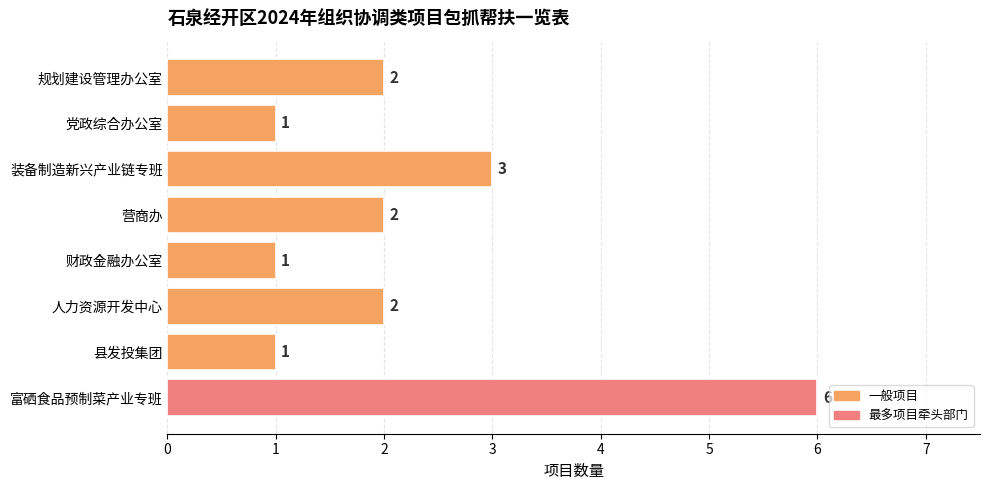

What is the smallest value displayed?

1